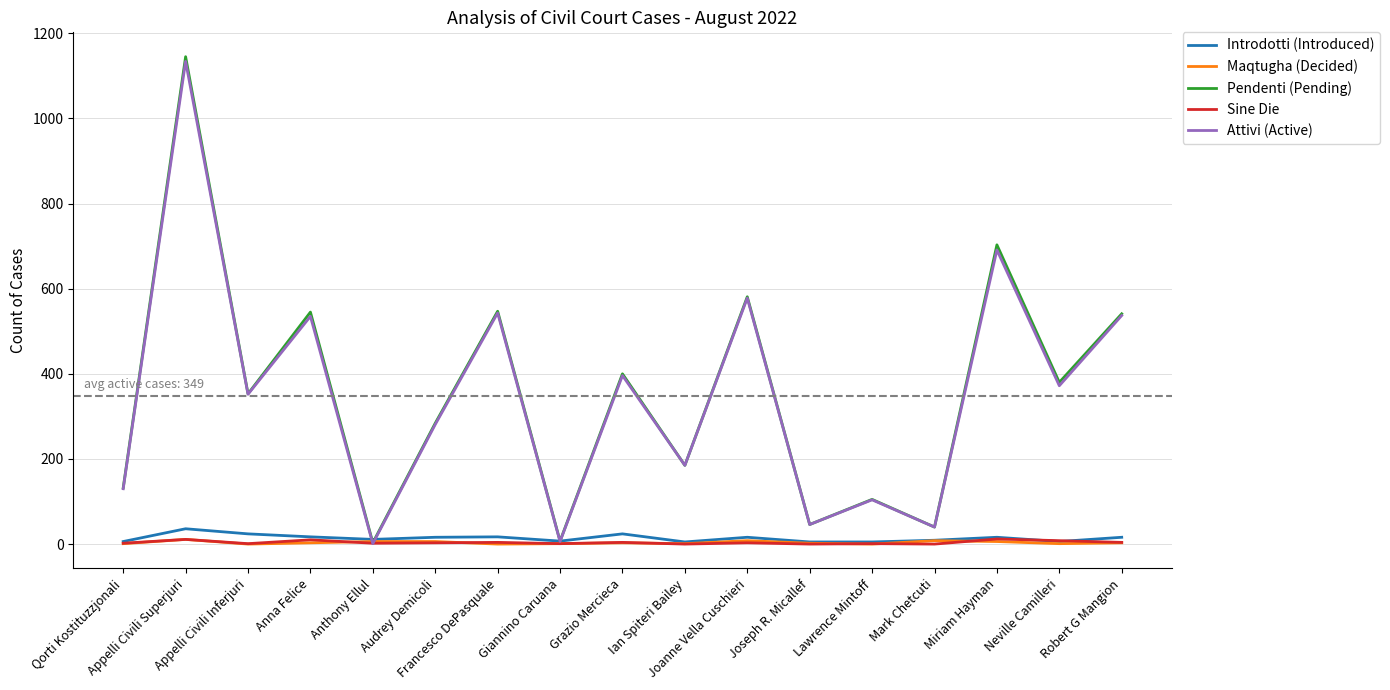

What is the sum of the Attivi (Active) values at Lawrence Mintoff and Appelli Civili Inferjuri?

456